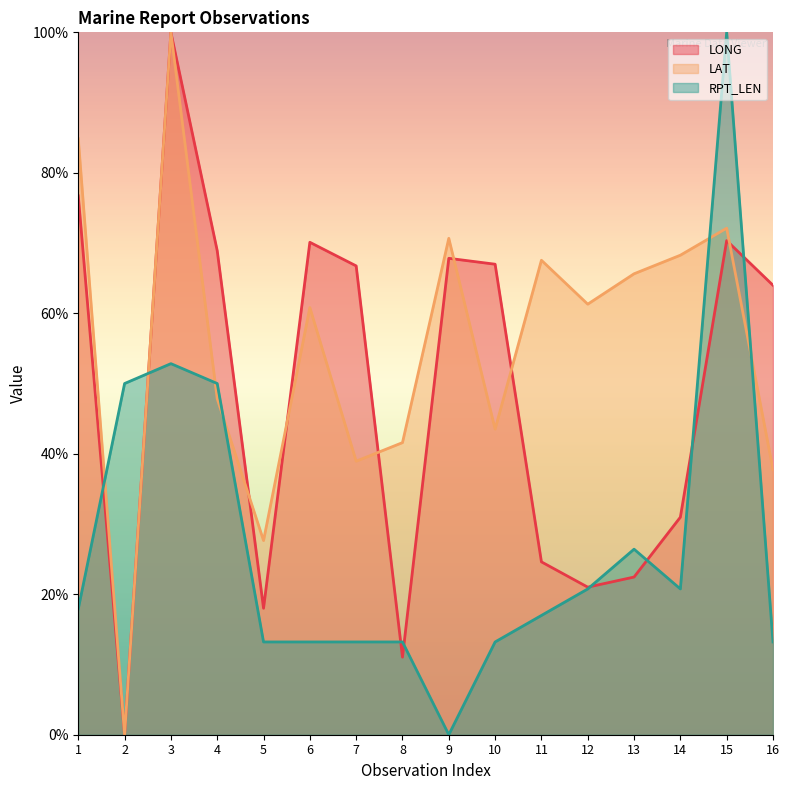

After their last crossing, which series has the higher values: LONG or LAT?

LONG